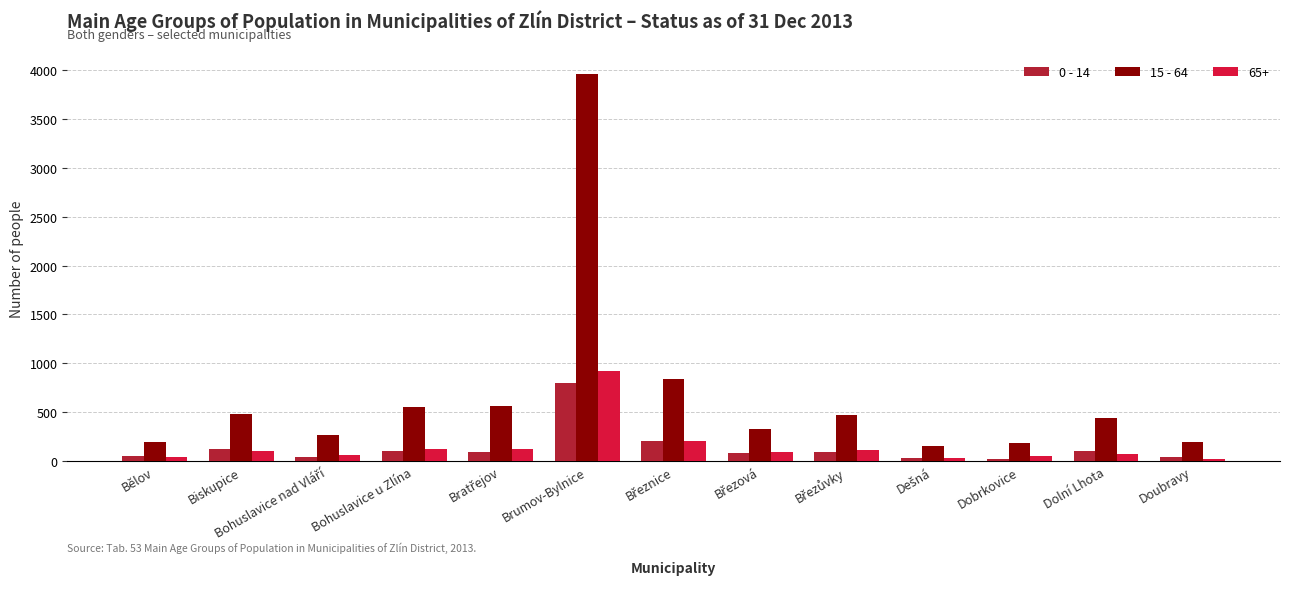

Are the bars horizontal?

No